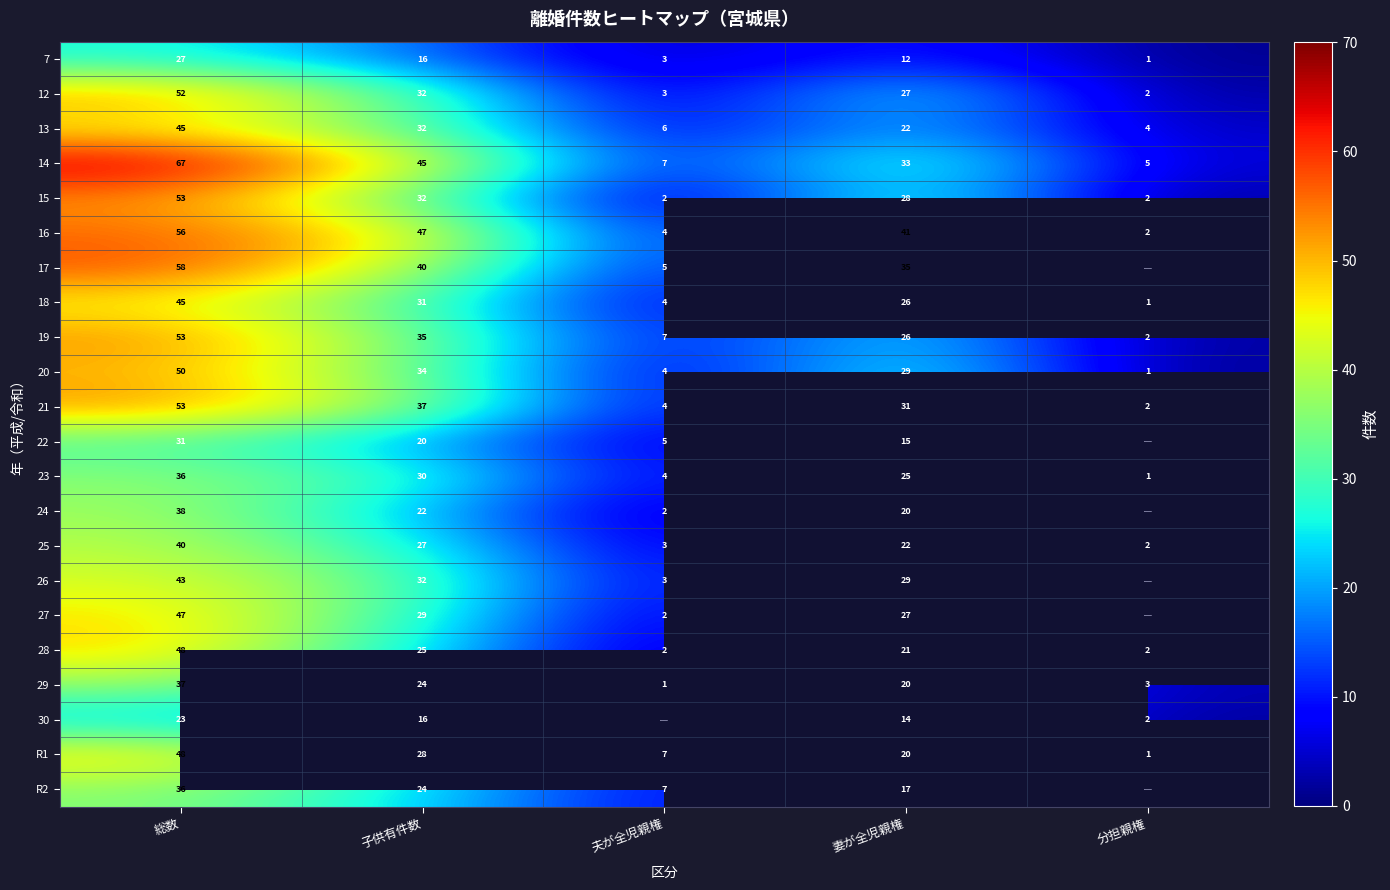

What is the difference between the maximum and minimum values in the 15 series?

51